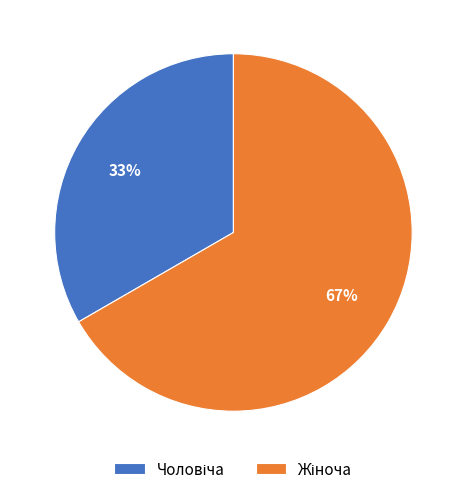

Is there any slice that represents more than half of the pie?

Yes